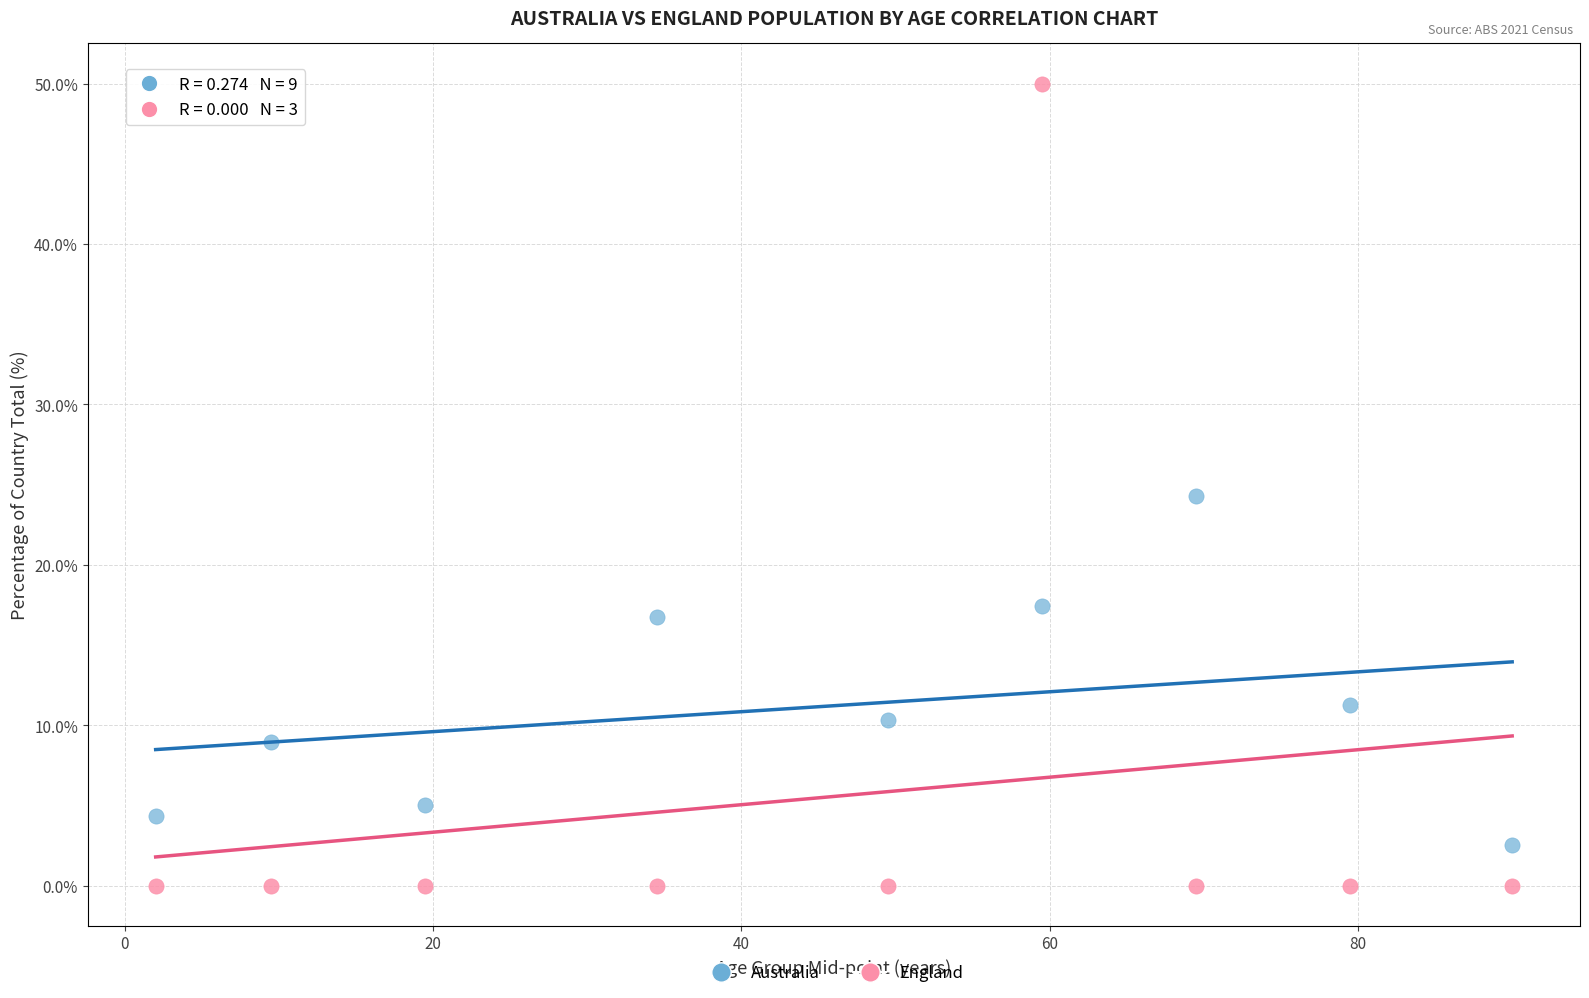

Across all data points, what is the range of X values (max minus min)?

88.0